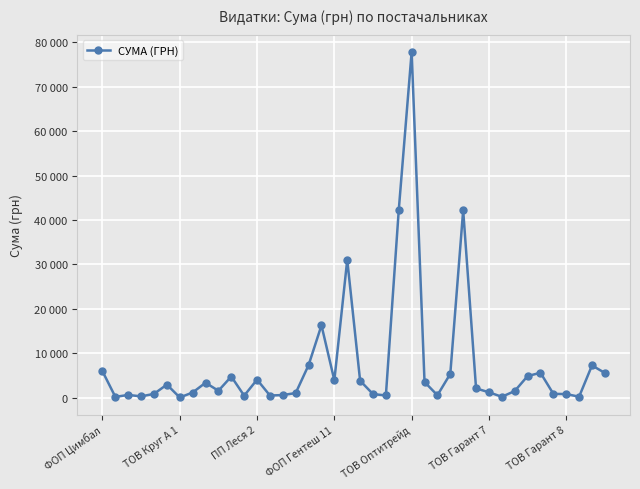

Does the chart have visible grid lines?

Yes